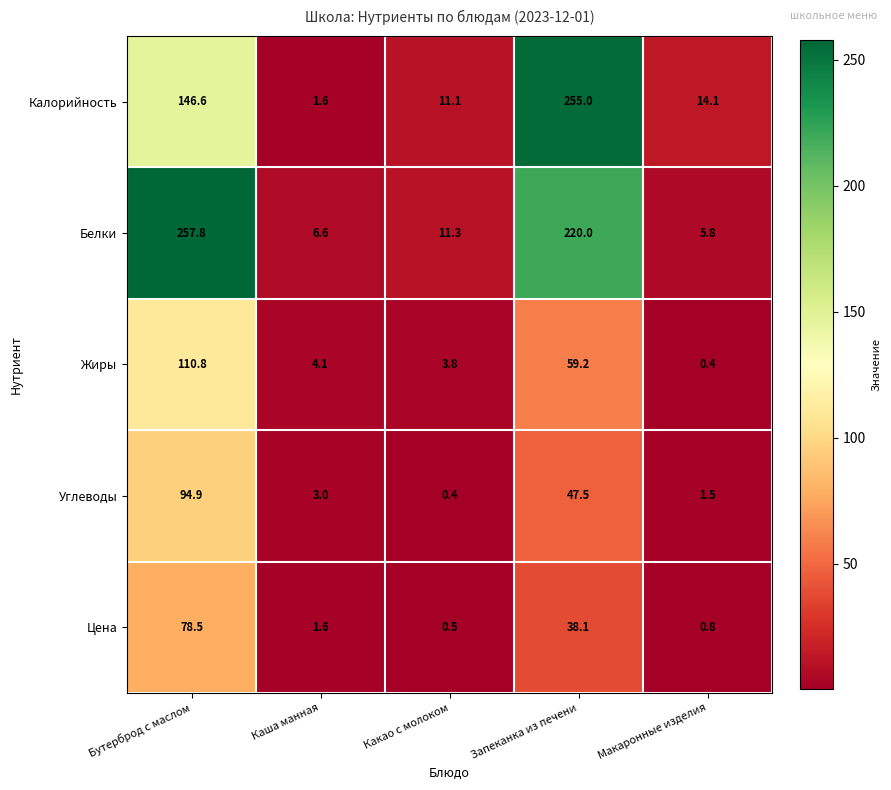

What is the total value across all series at Макаронные изделия?

22.6